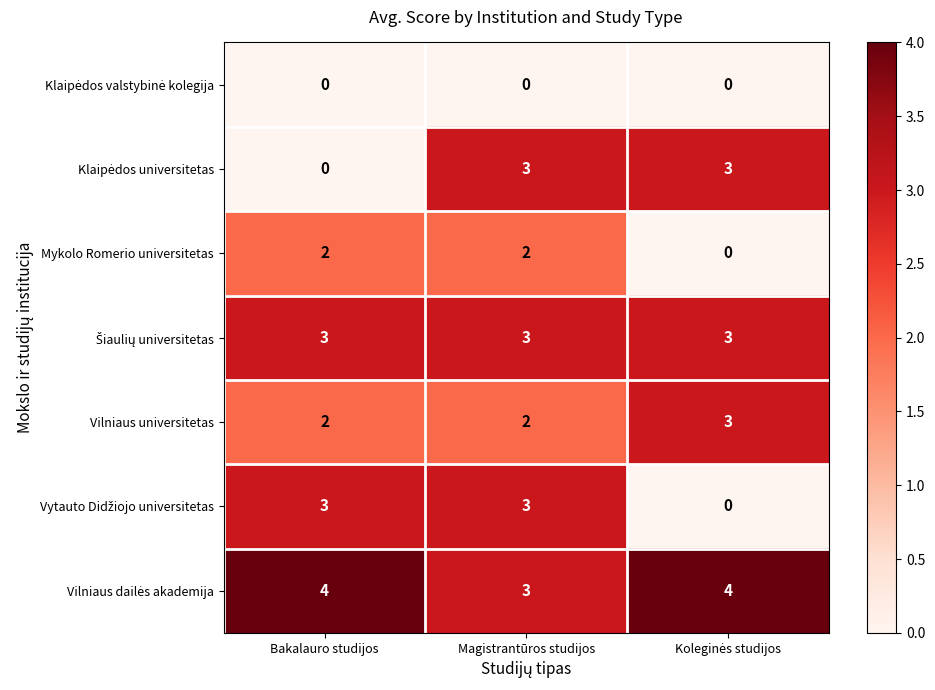

What is the maximum value shown in the chart?

4